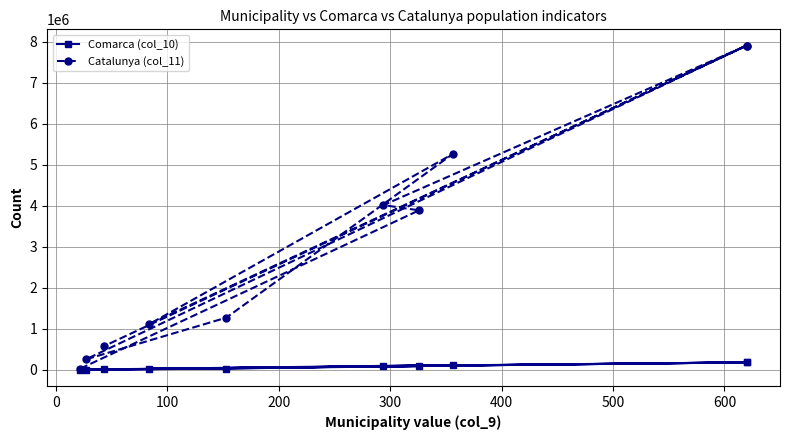

Which series has the widest spread of values?

Catalunya (col_11)